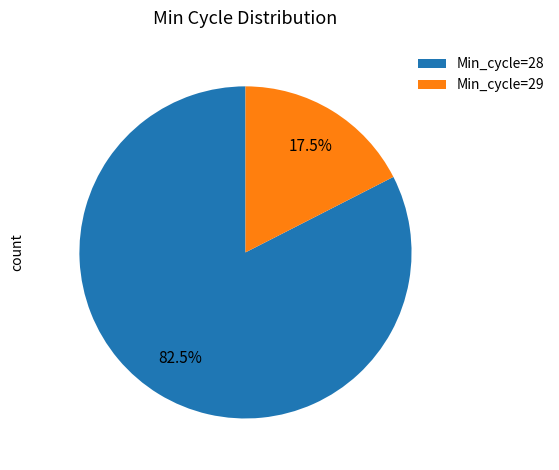

Is Min_cycle=29 the majority of the pie?

No